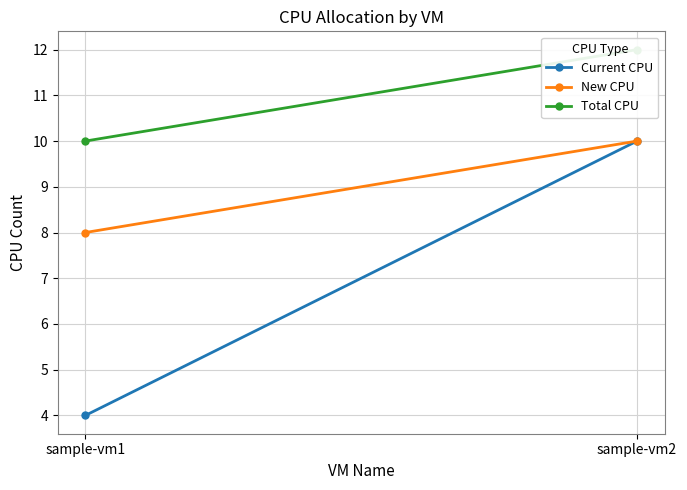

Rank the series by their average value, from lowest to highest.

Current CPU, New CPU, Total CPU